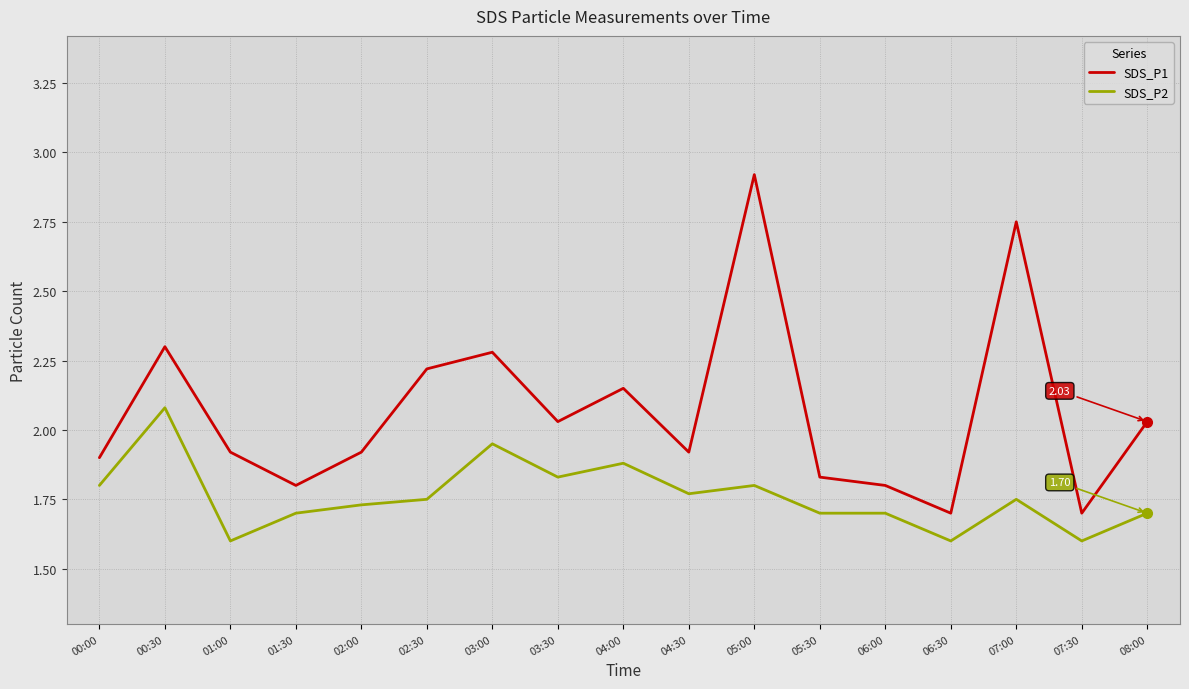

At which category does the chart reach its peak across all series?

05:00